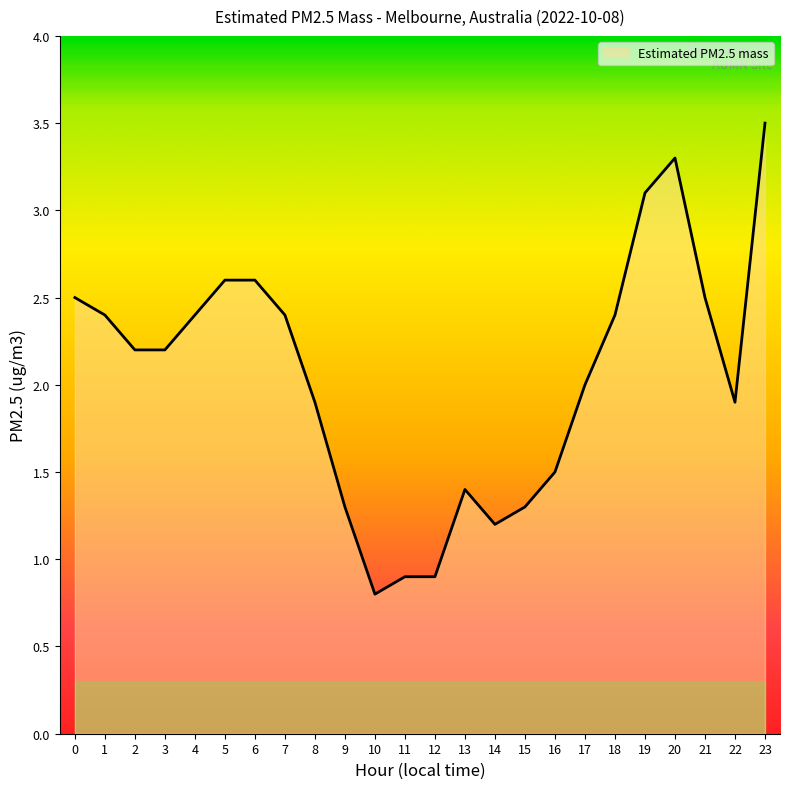

How many distinct data groups are displayed?

1